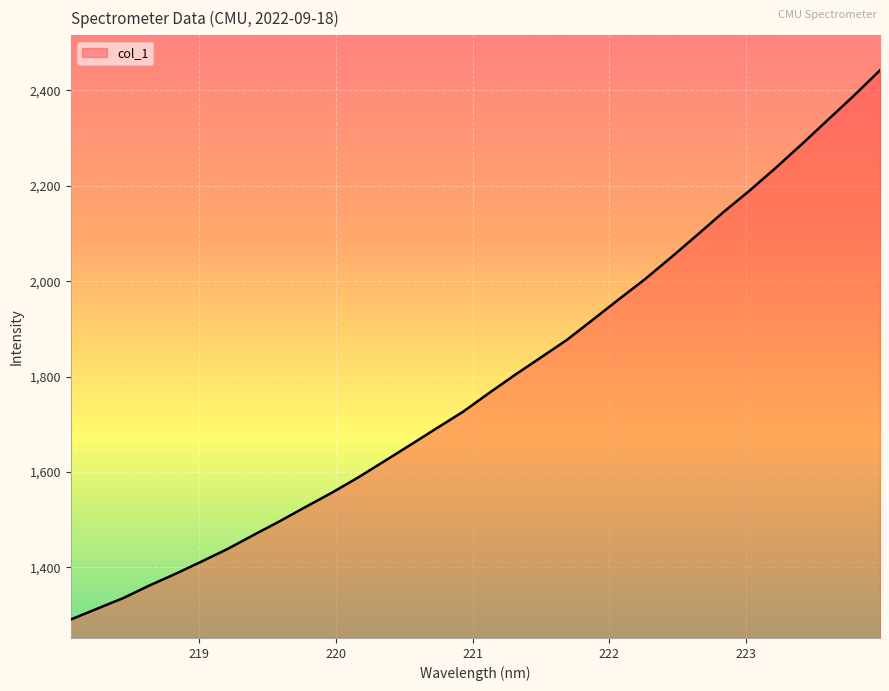

What is the maximum value shown in the chart?

2442.3